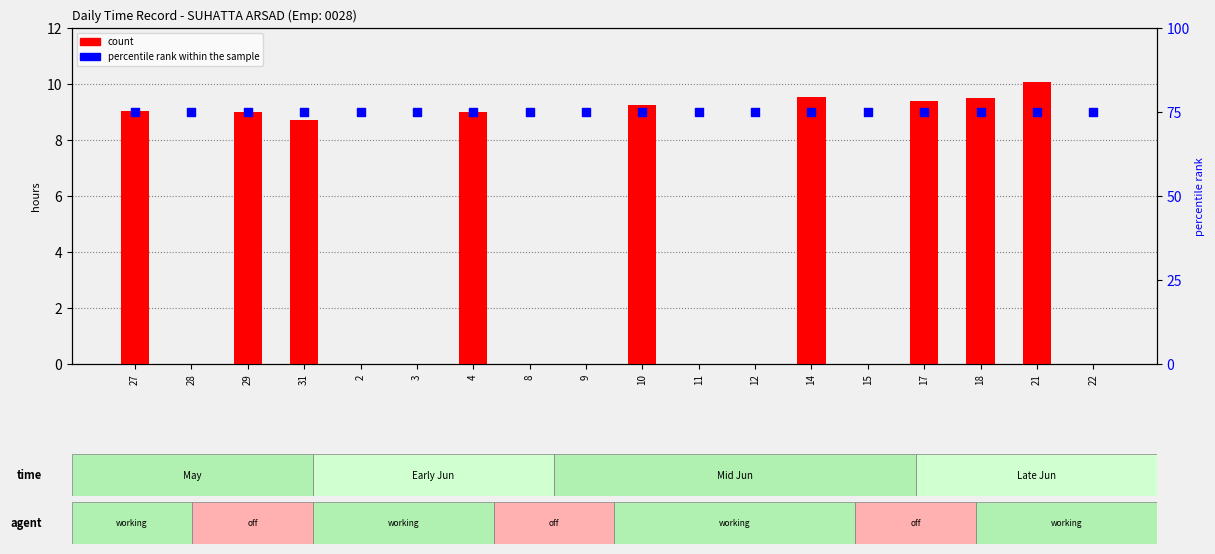

At how many categories does at least one series exceed 67?

18